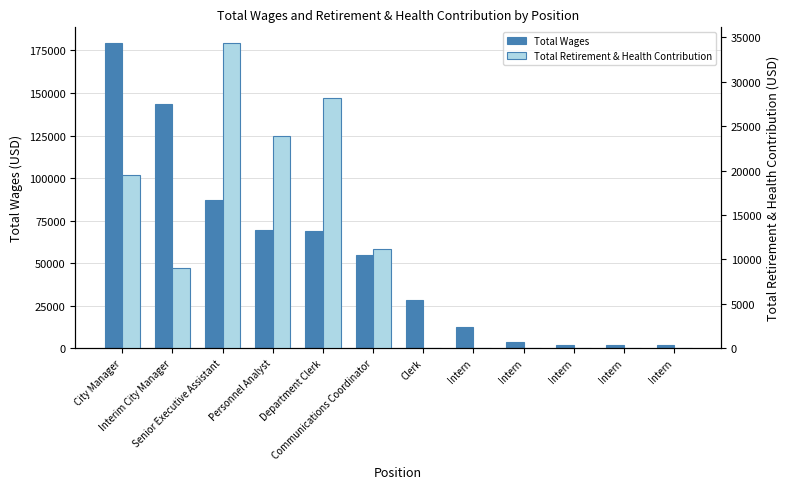

Where does the Total Wages series first go above 54499?

City Manager